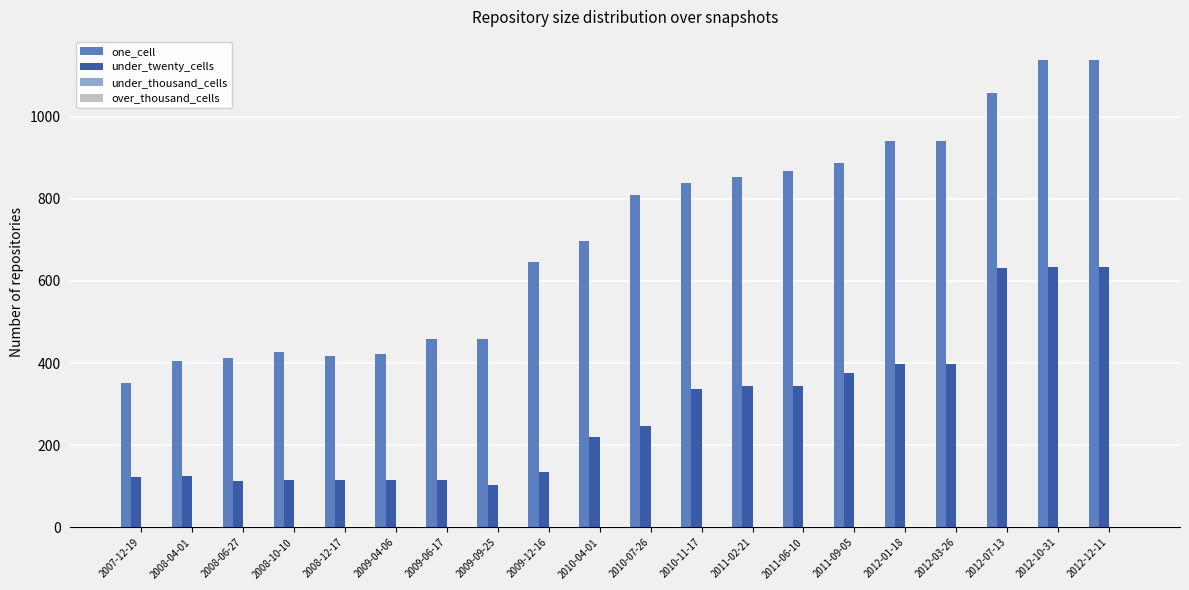

The value of one_cell at 2011-02-21 is 1481. True or false?

False